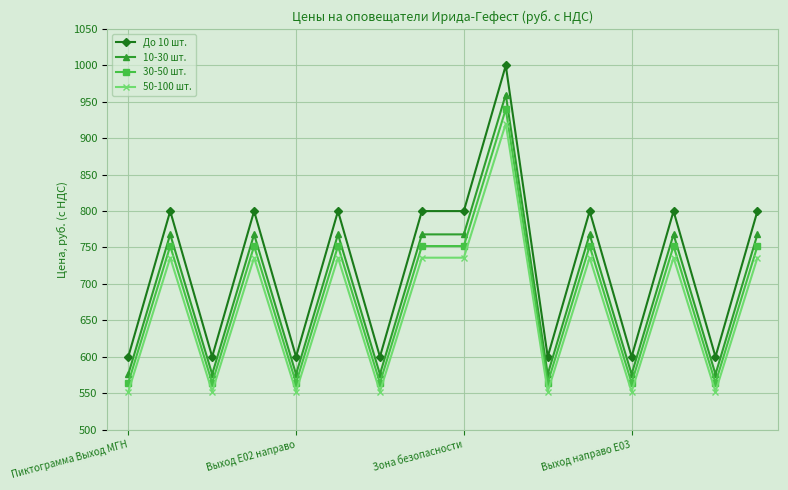

What is the sum of all 10-30 шт. values?

11136